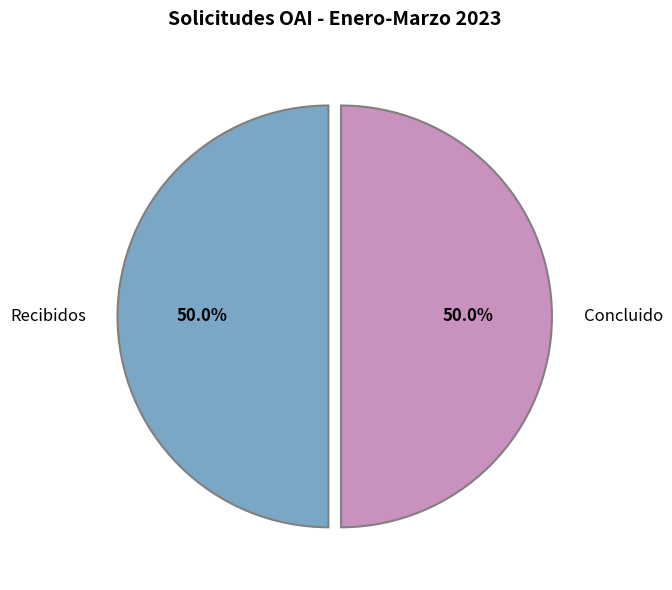

Approximately how many times larger is the value at Recibidos compared to Concluido?

1.0